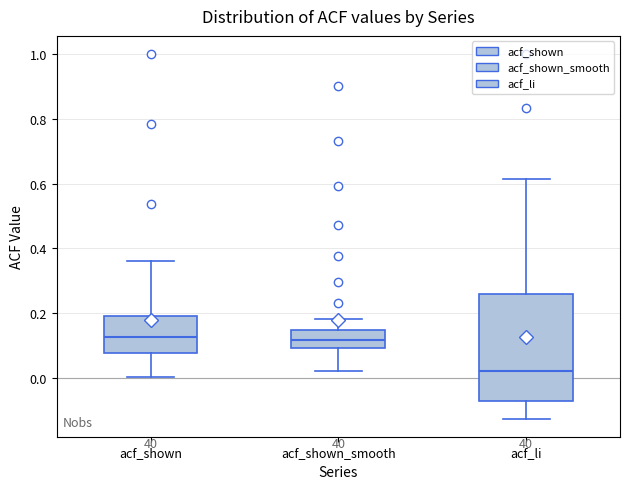

Comparing the boxes themselves (not the whiskers), which one is the tallest?

acf_li